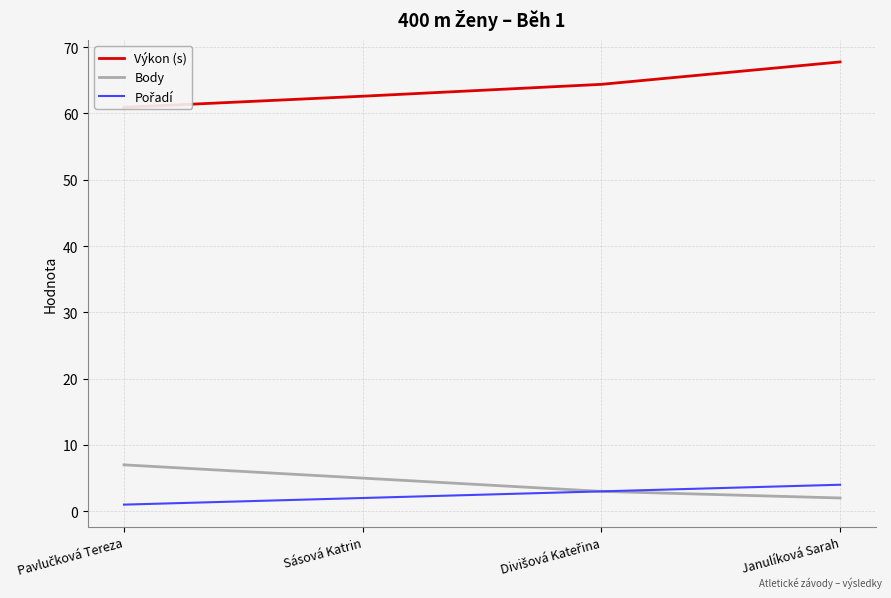

Where is Výkon (s) nearest to the value 64?

Divišová Kateřina